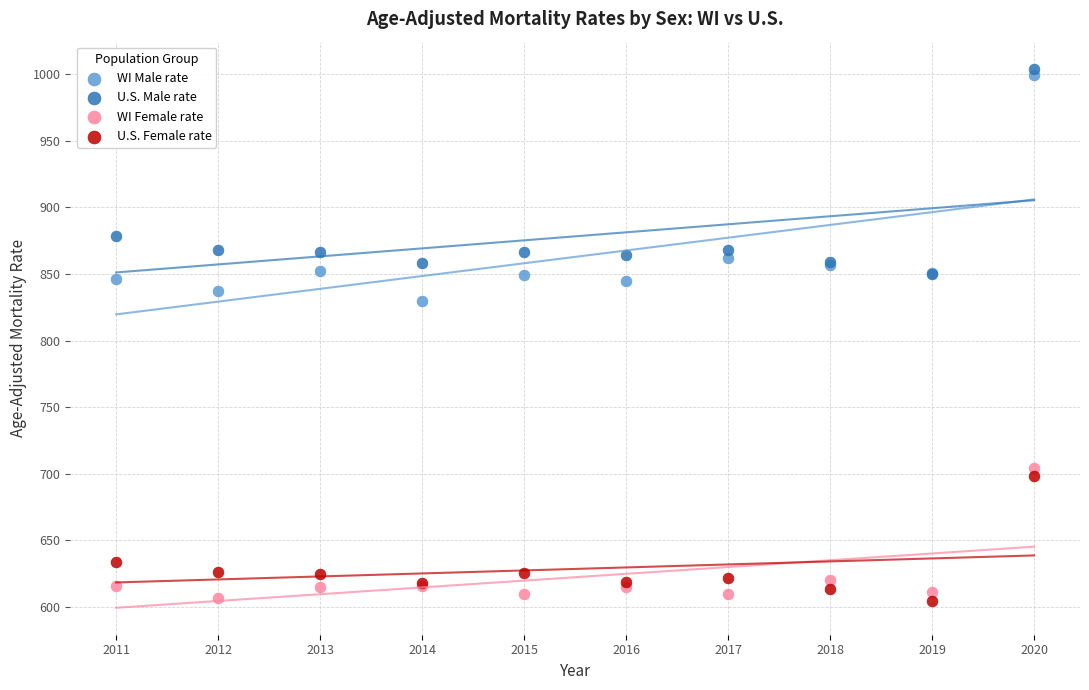

Which series reaches the maximum Y coordinate?

U.S. Male rate